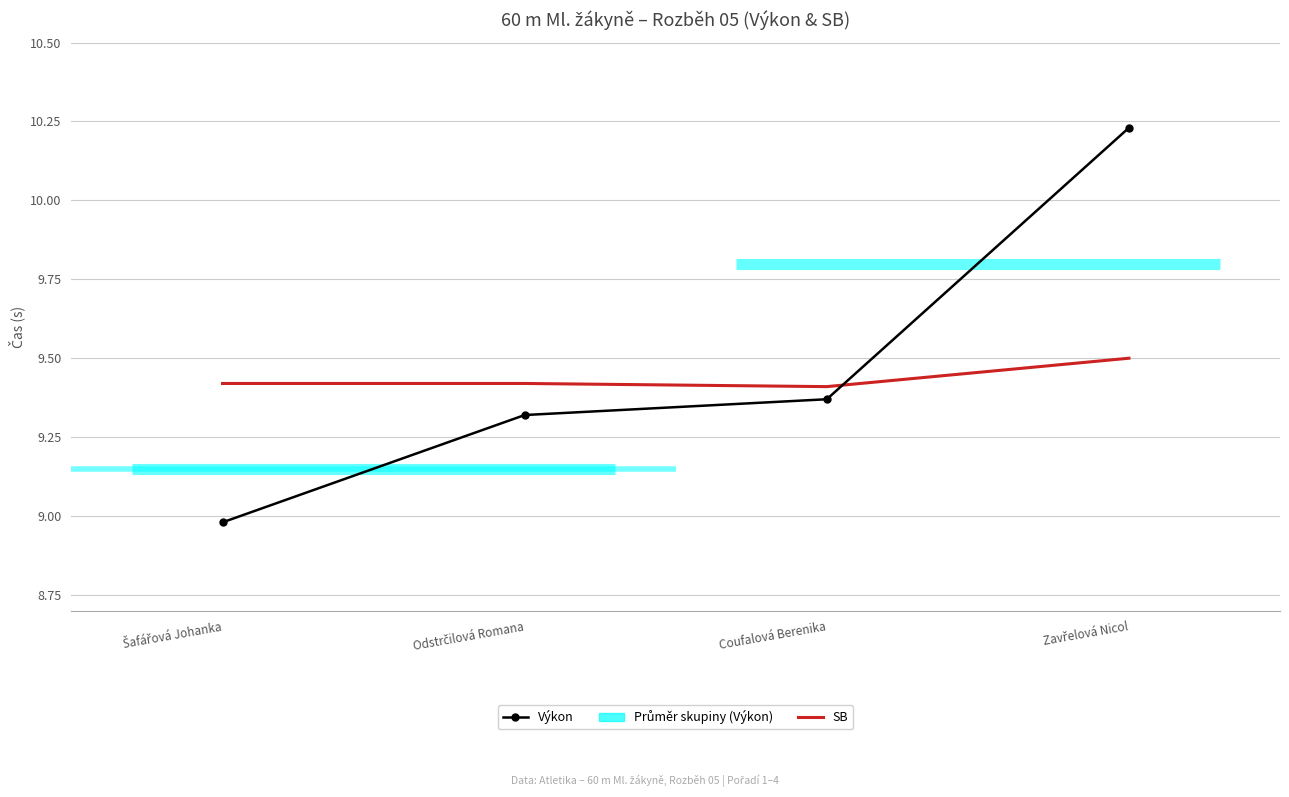

At which category is the sum across all series the highest?

Zavřelová Nicol